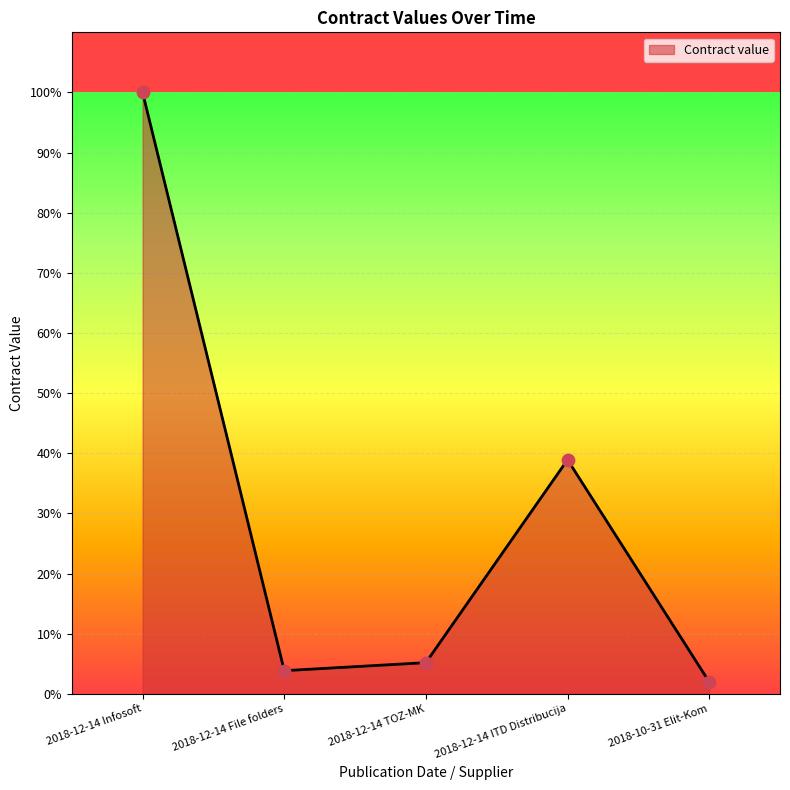

Which has a higher value, 2018-12-14 TOZ-MK or 2018-10-31 Elit-Kom?

2018-12-14 TOZ-MK